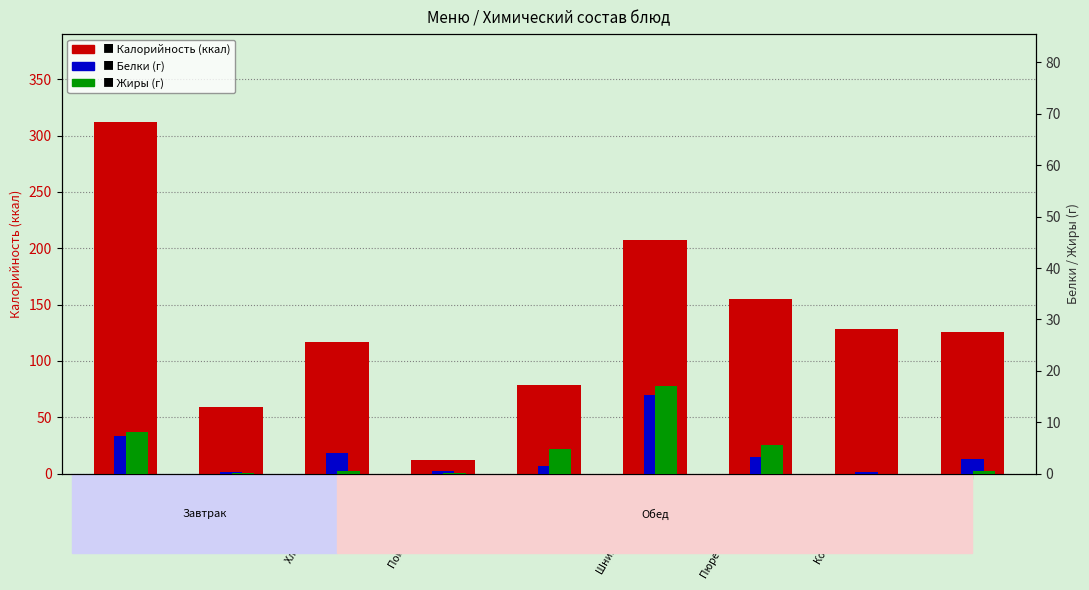

Which label corresponds to the smallest value in the chart?

Помидоры свежие